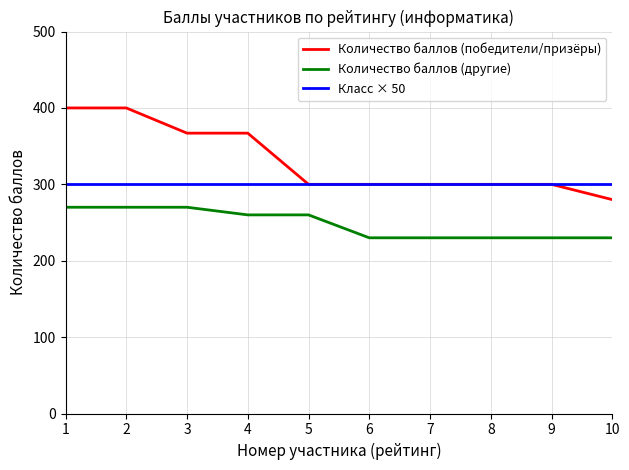

What is the difference between the highest and lowest values at 2?

130